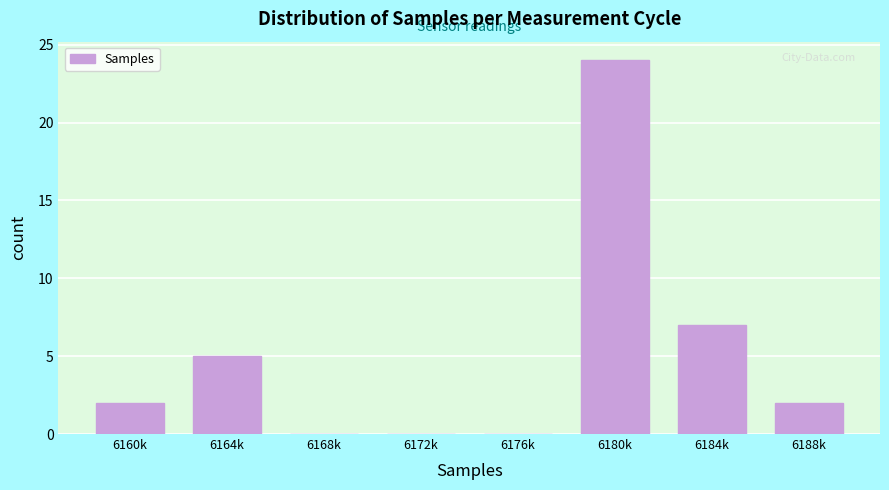

Reading left to right, what are all the values shown in this chart?

6160k=2	6164k=5	6168k=0	6172k=0	6176k=0	6180k=24	6184k=7	6188k=2